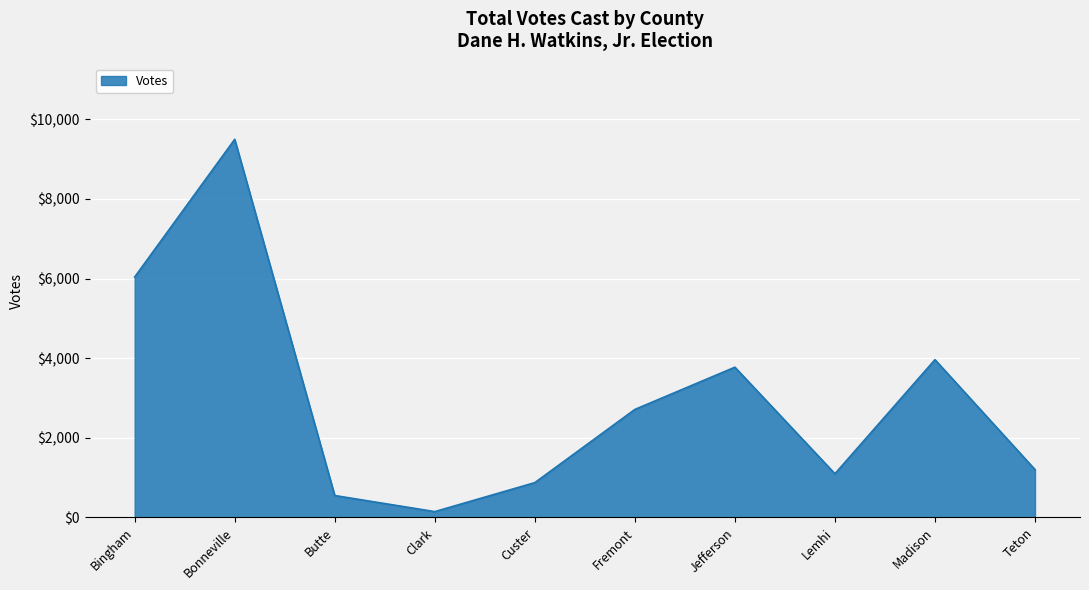

At which label is the value closest to 4821?

Madison